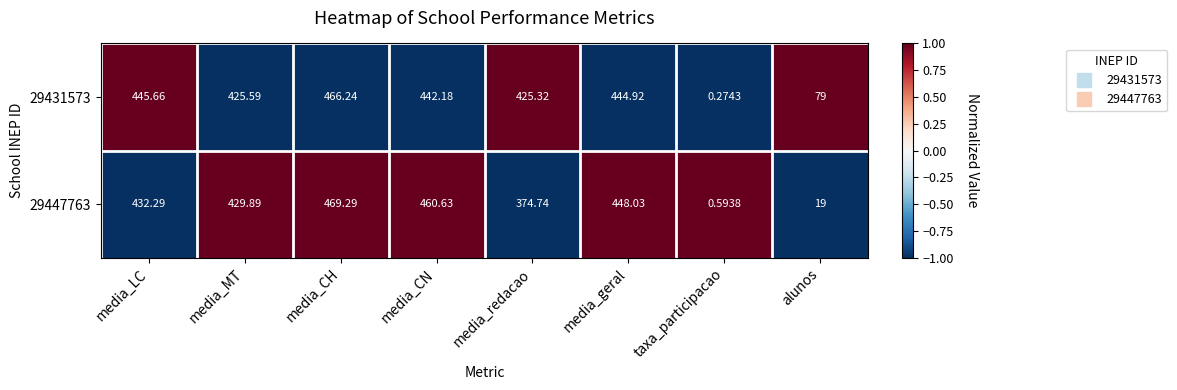

What is the spread (max minus min) of values at media_MT?

4.3